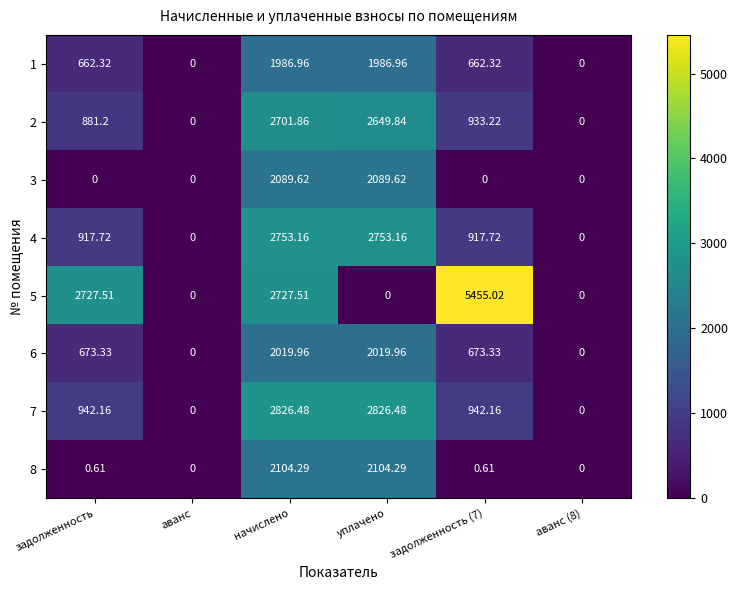

What is the spread (max minus min) of values at уплачено?

2826.5